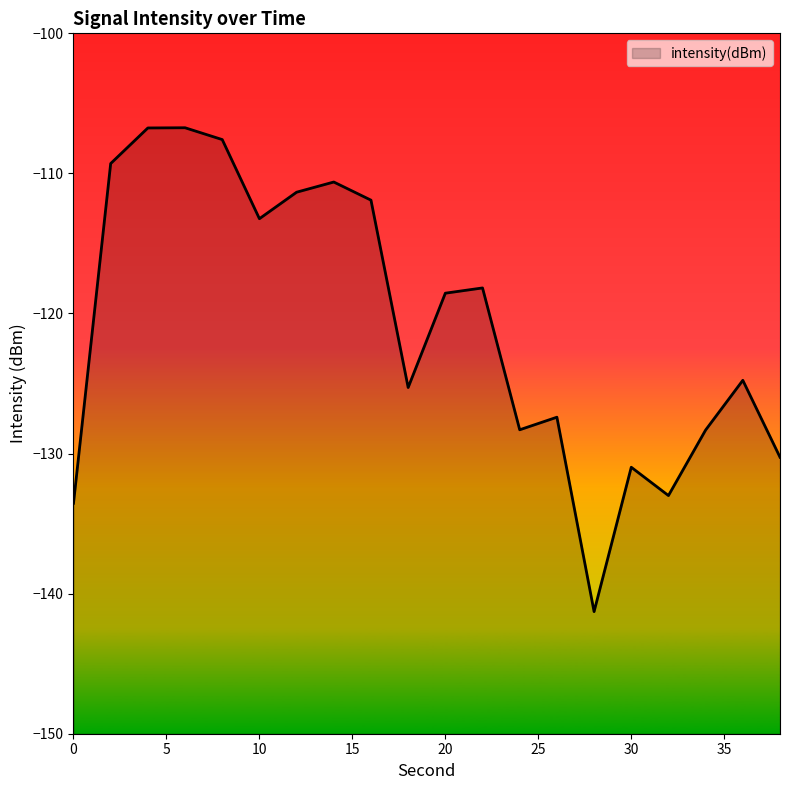

Which label corresponds to the smallest value in the chart?

28